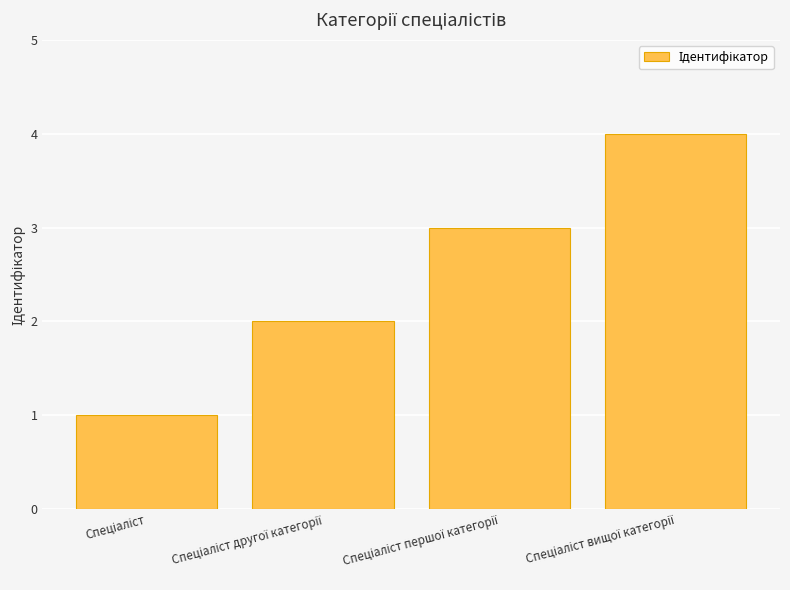

Are the bars grouped side by side (vs. stacked)?

No